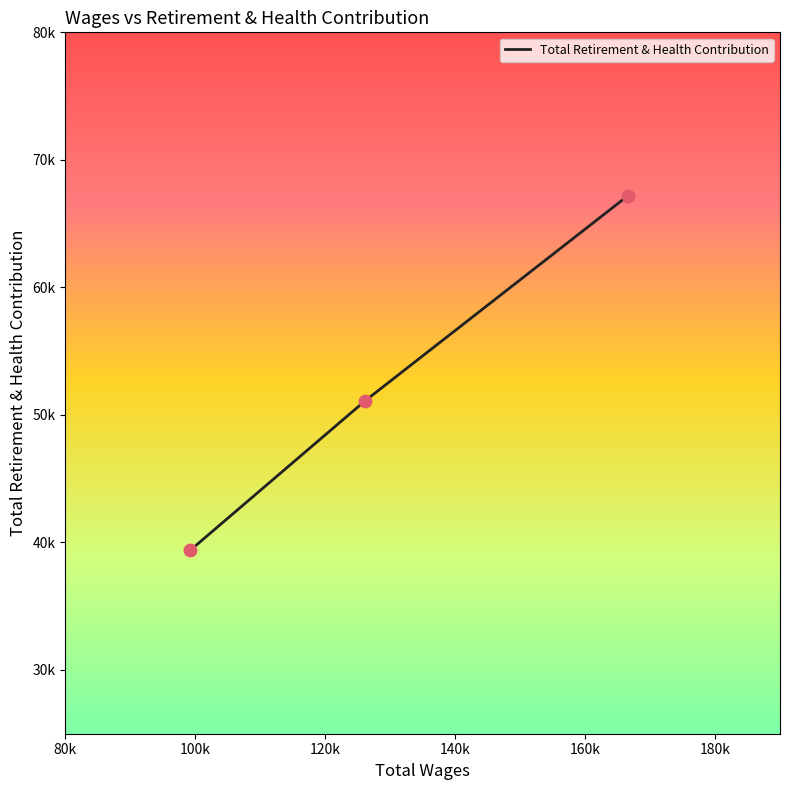

Approximately how many times larger is the value at 166528.0 compared to 99227.0?

1.7